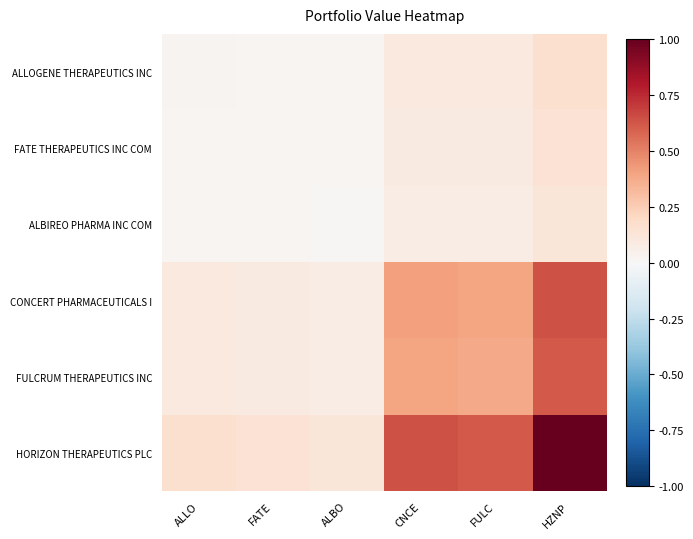

Count the number of categories in the chart.

6